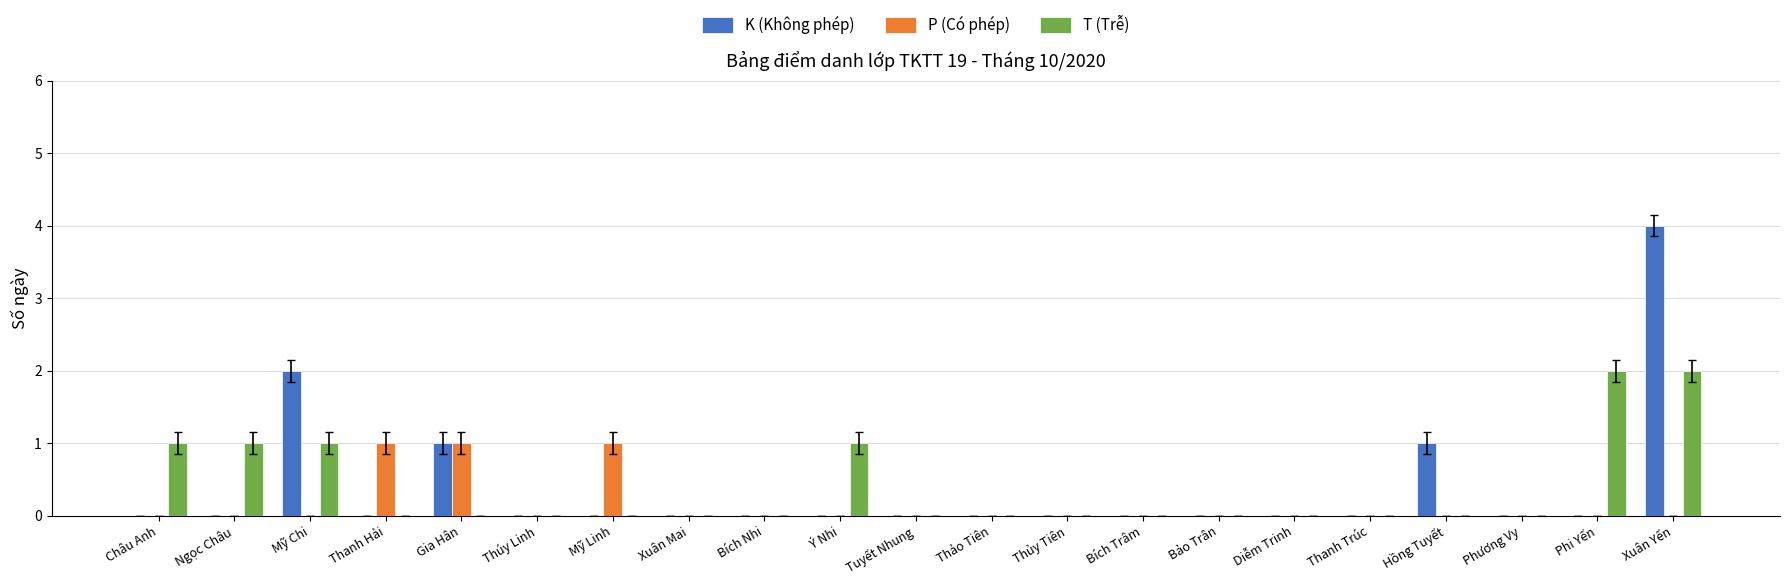

What is the sum of all P (Có phép) values?

3